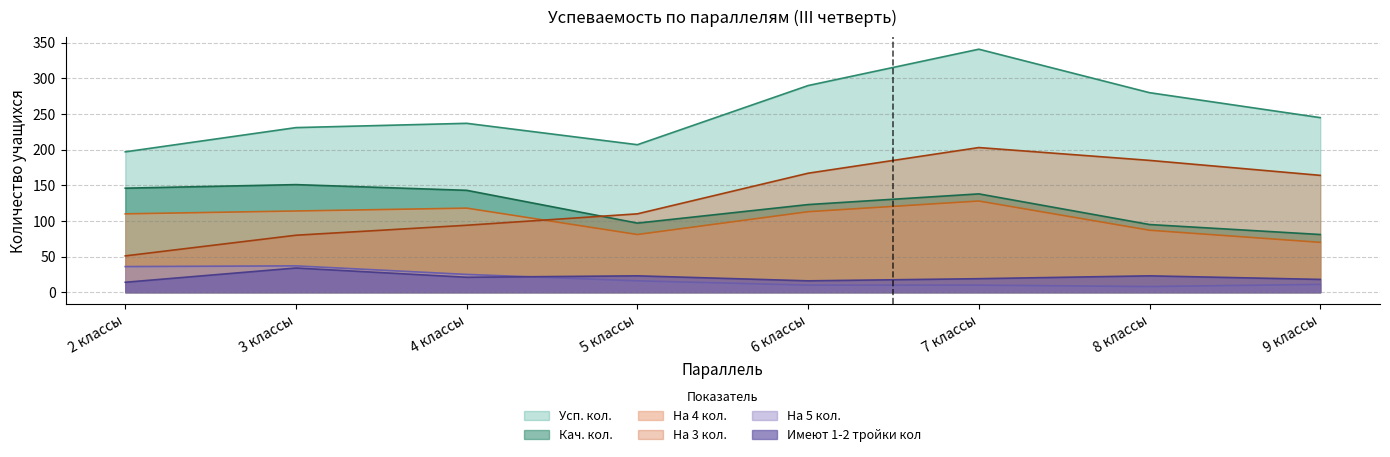

At which category does Кач. кол. reach its first local valley?

5 классы